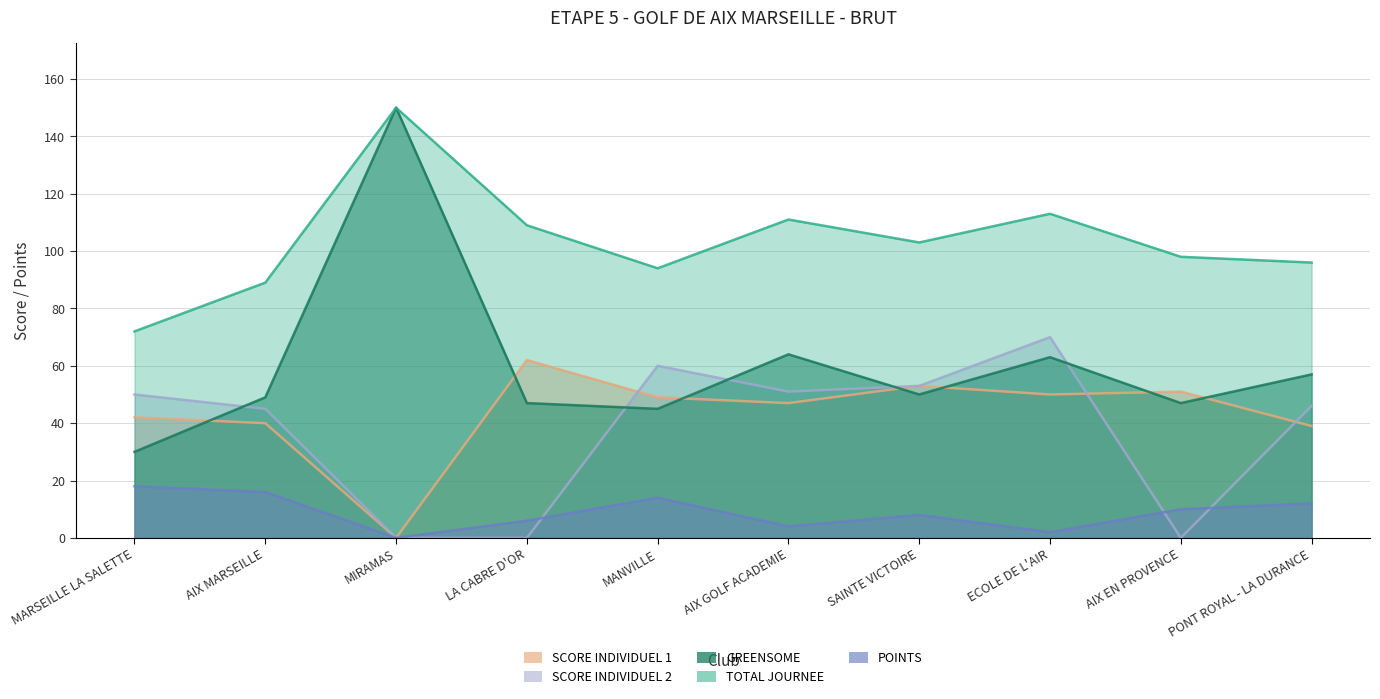

True or false: GREENSOME and POINTS intersect in this chart.

False